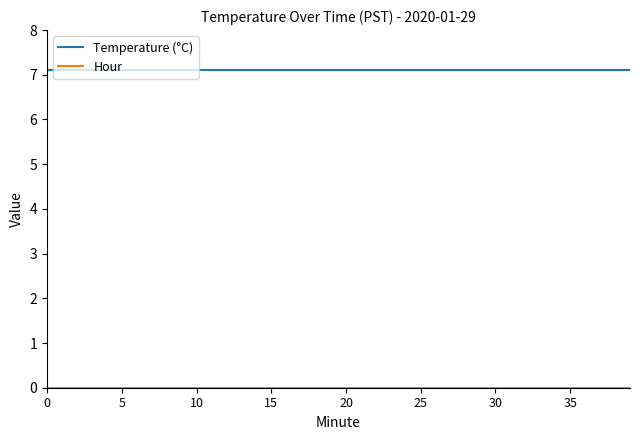

Which series has the largest total across all categories?

Temperature (°C)